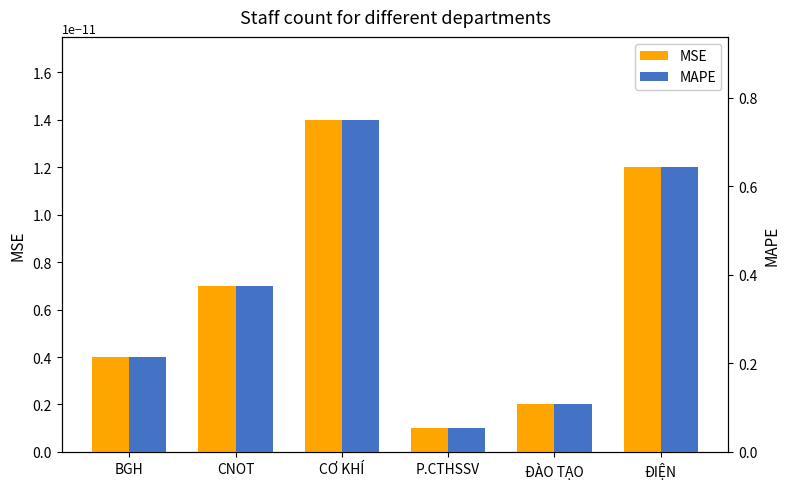

What is the label of the 2nd bar from the right?

ĐÀO TẠO